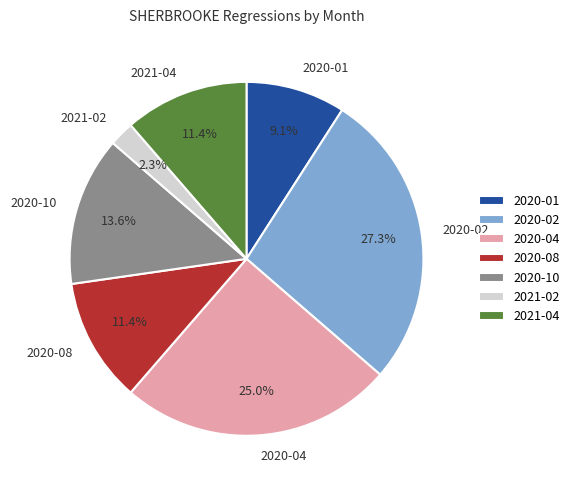

How many slices are in this pie chart?

7